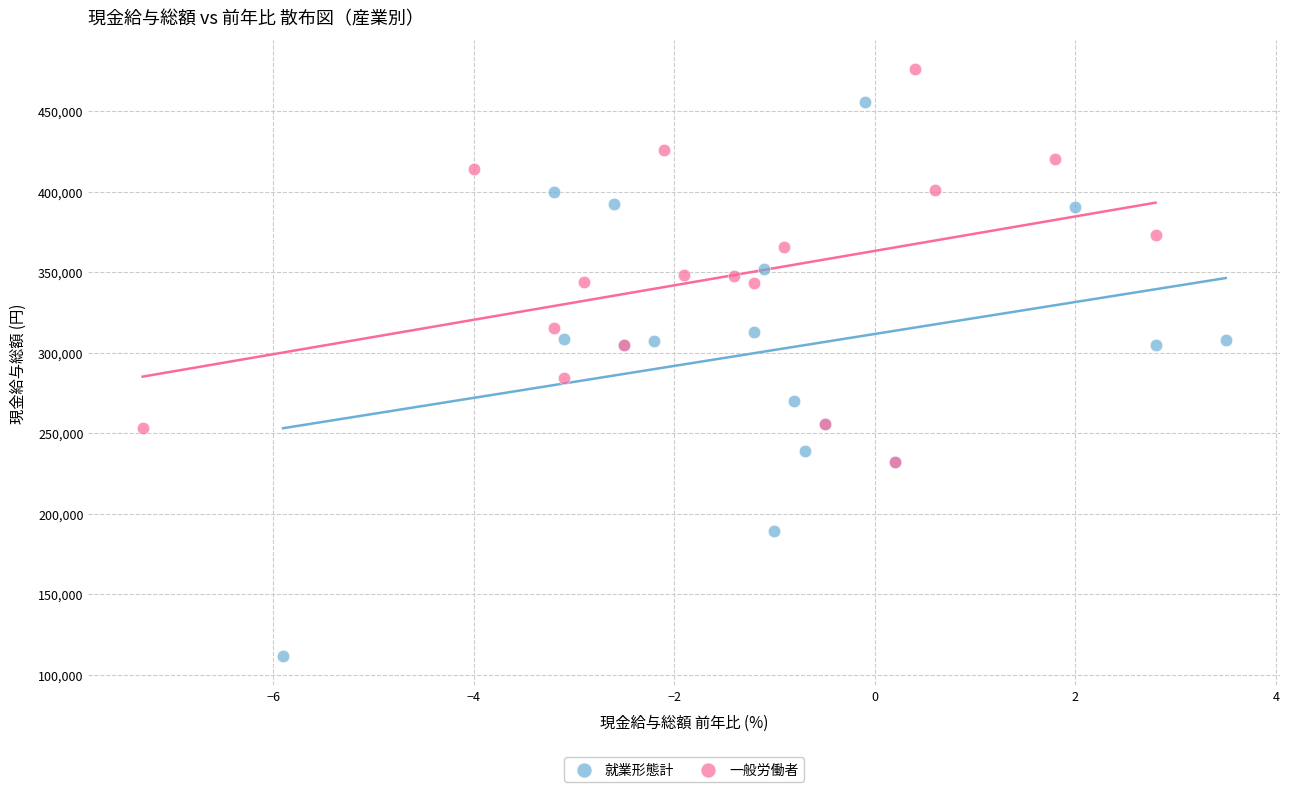

Which series has the widest spread of Y values?

就業形態計